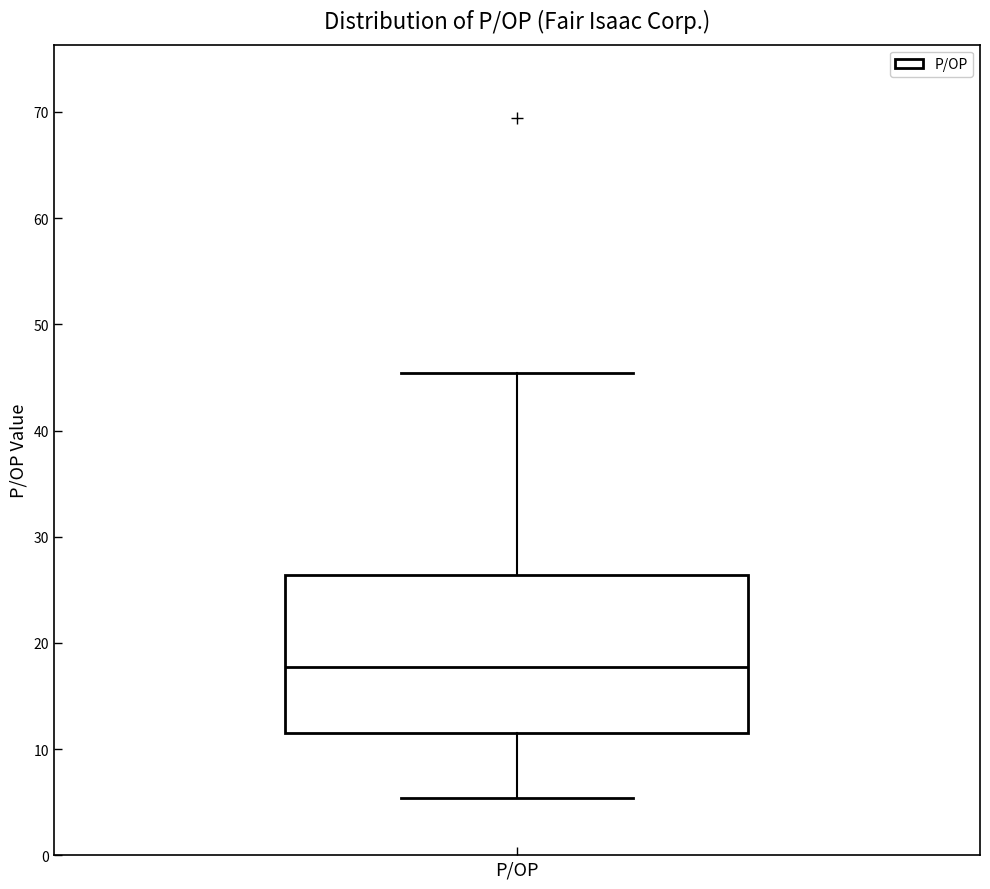

Transcribe this box plot: give where the median line is, the range the box spans, and where the two whiskers end, as read against the y-axis. The values are not printed on the chart, so give them approximately, as read against the axis.

median 18, box 12 to 26, whiskers 5 to 45